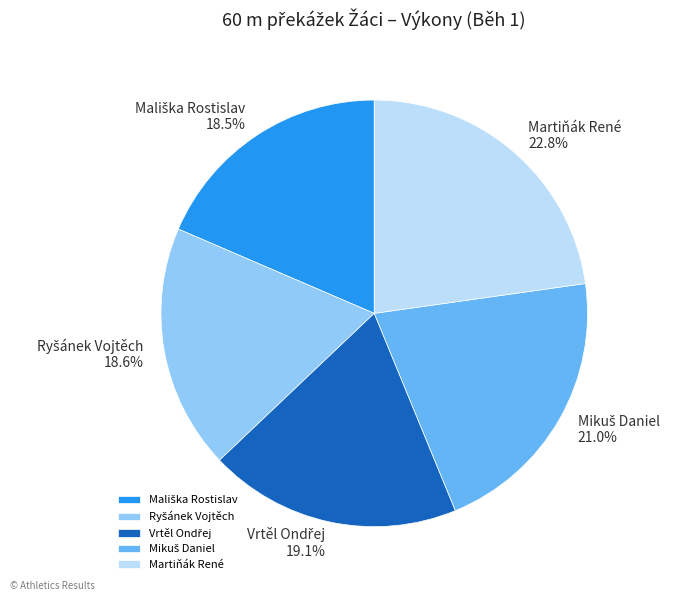

Does any single category account for the majority?

No